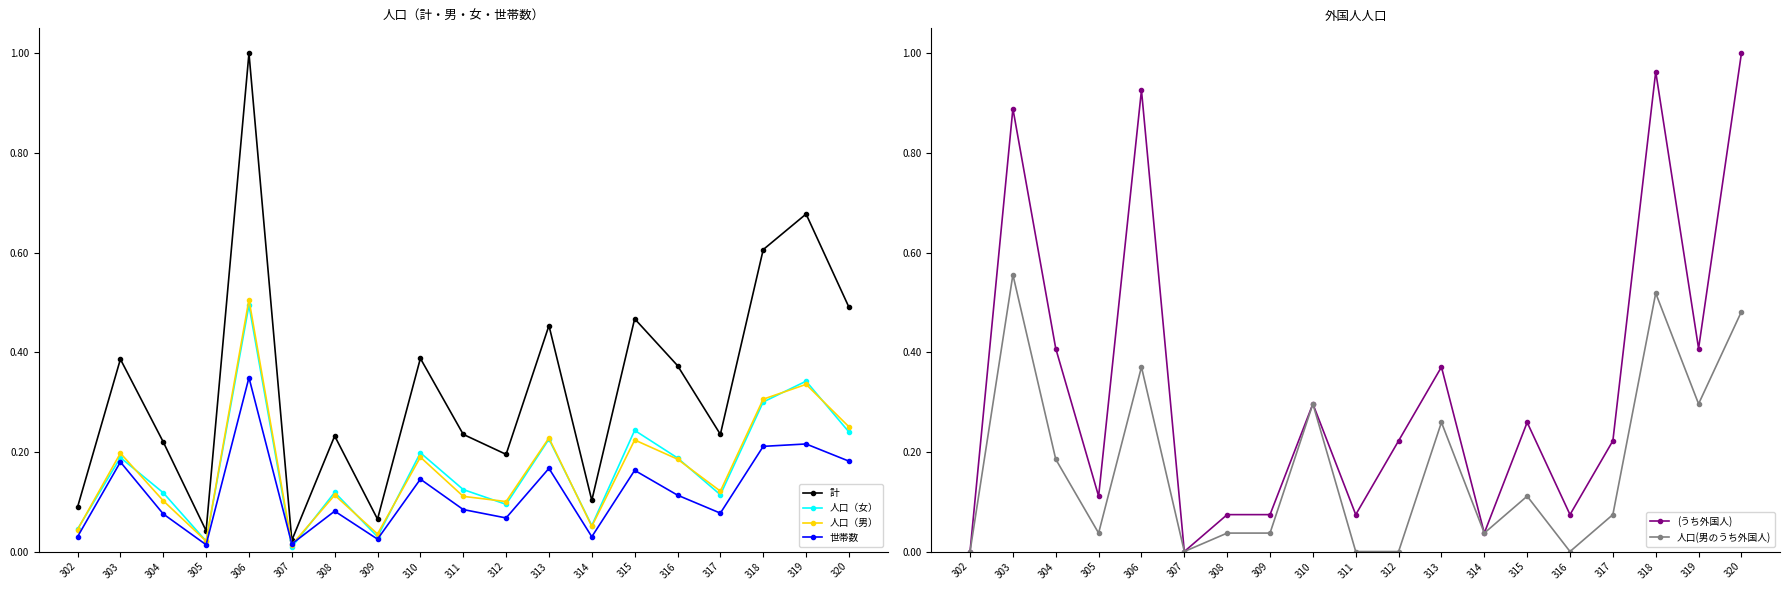

Which series ends up on top after the final intersection of 世帯数 and (うち外国人)?

(うち外国人)